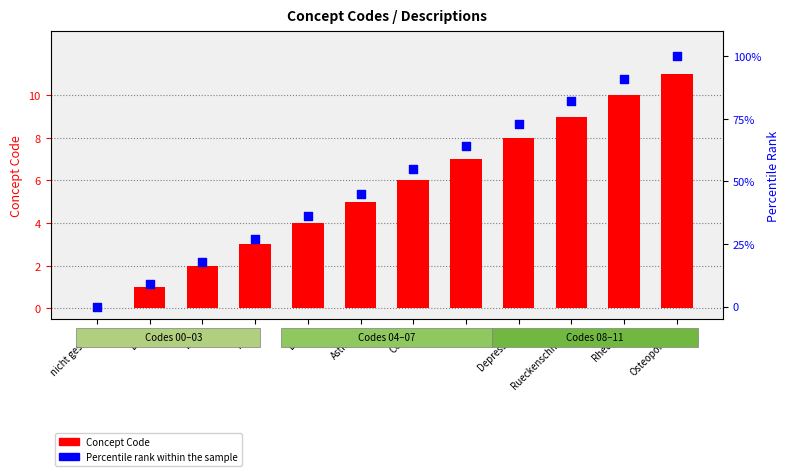

Is the value of Concept Code at KHK greater than the value of Percentile rank within the sample at BRK?

No